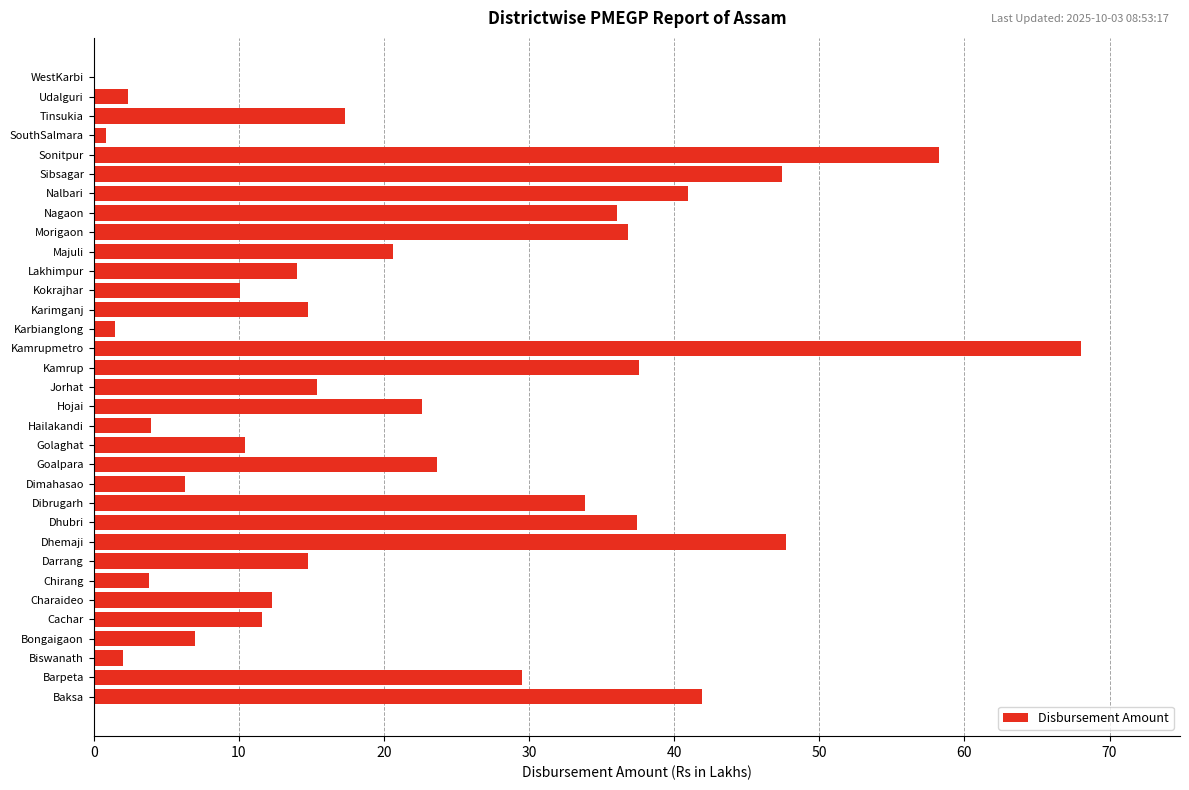

What is the ratio of the value at Chirang to the value at Kokrajhar?

0.4